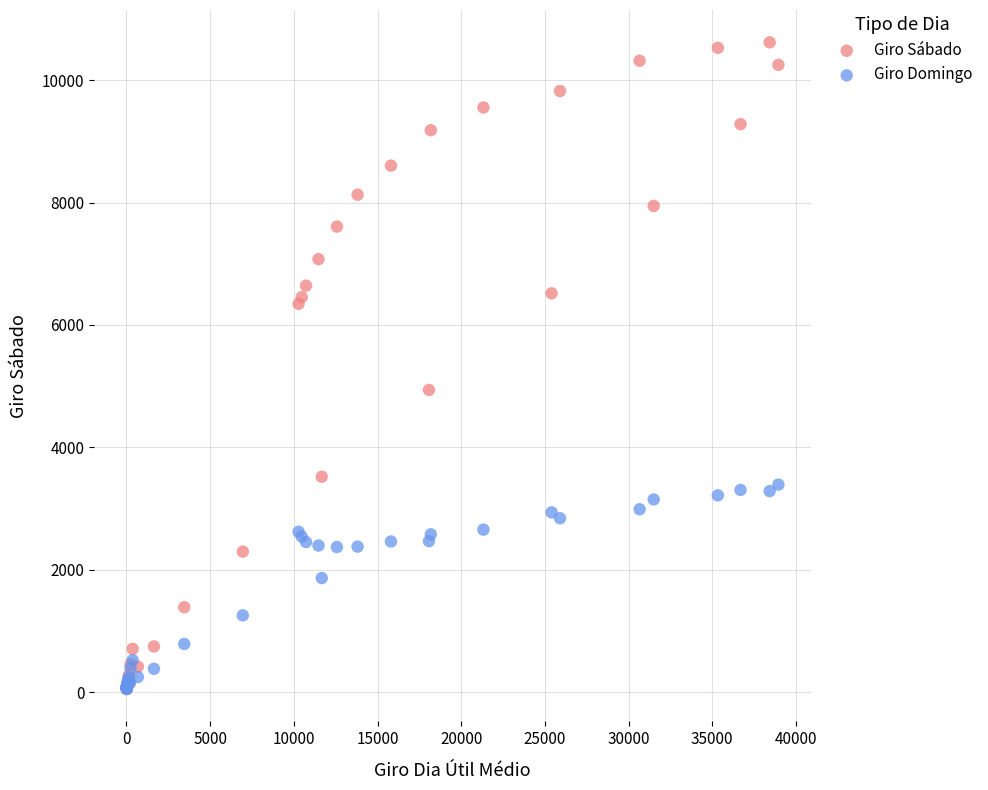

Across all series, what Y value is closest to 5334?

4939